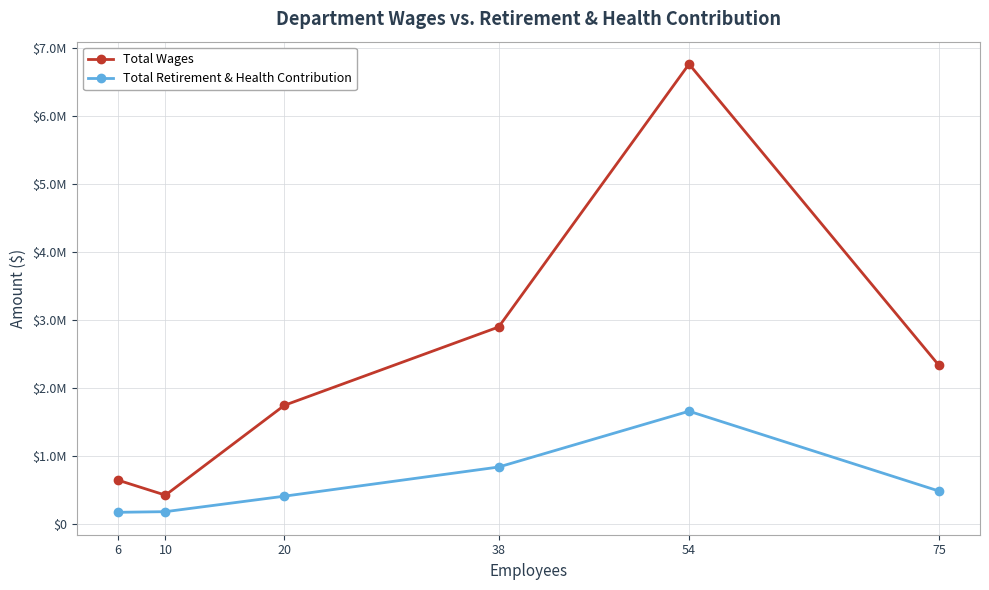

What is the value of the Total Retirement & Health Contribution point at the 2nd from the left?

177205